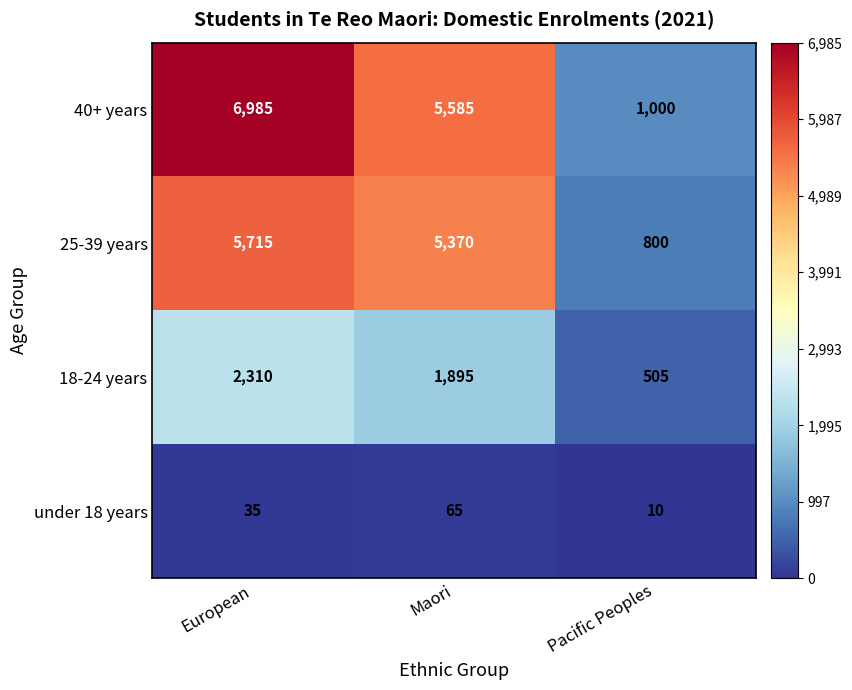

What is the maximum value shown in the chart?

6985